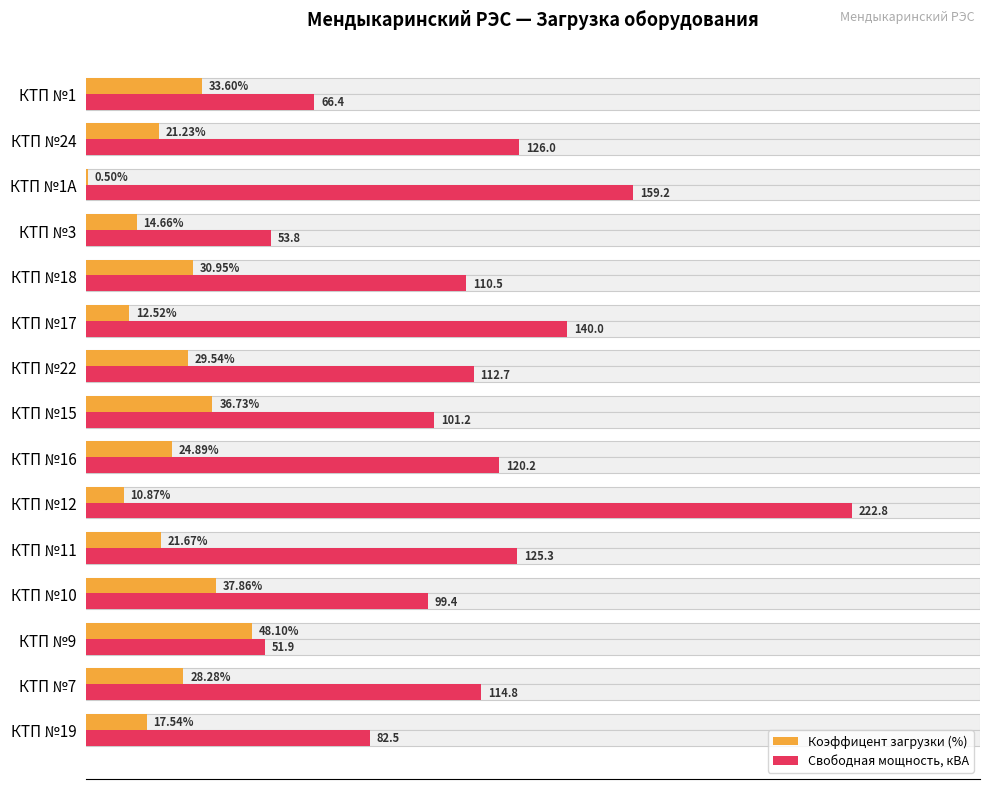

Which series has the widest spread of values?

Свободная мощность, кВА